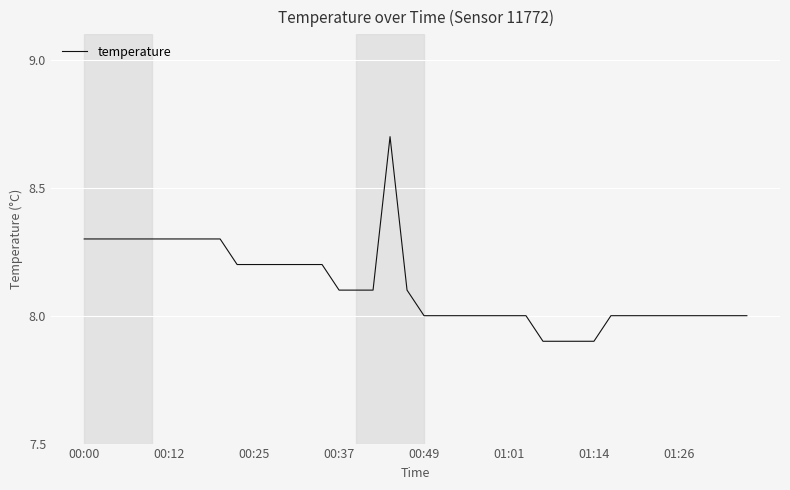

What is the difference between the maximum and minimum values?

0.8